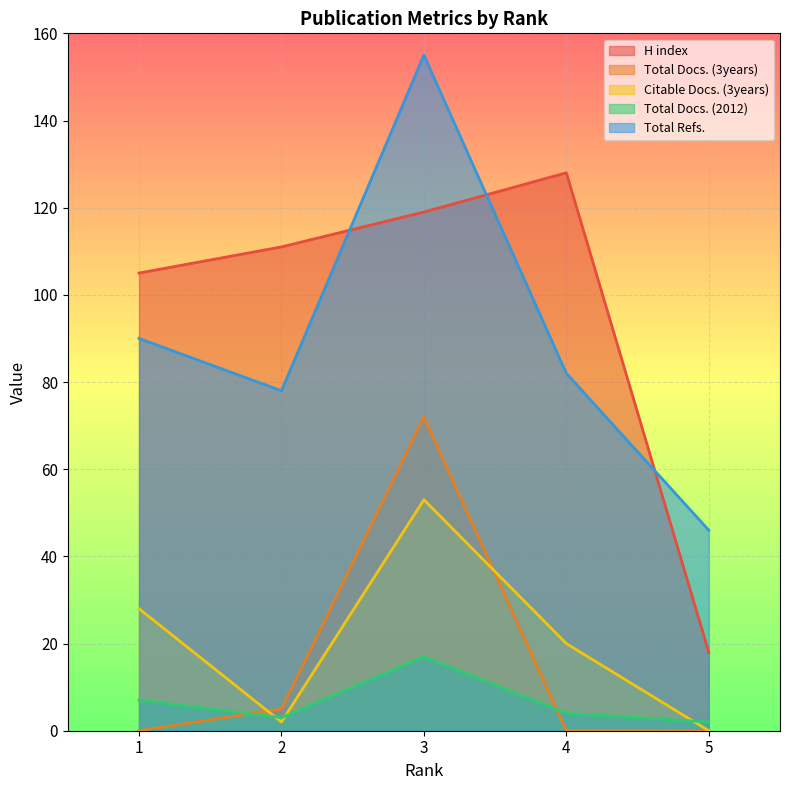

At which category does the chart reach its minimum across all series?

1